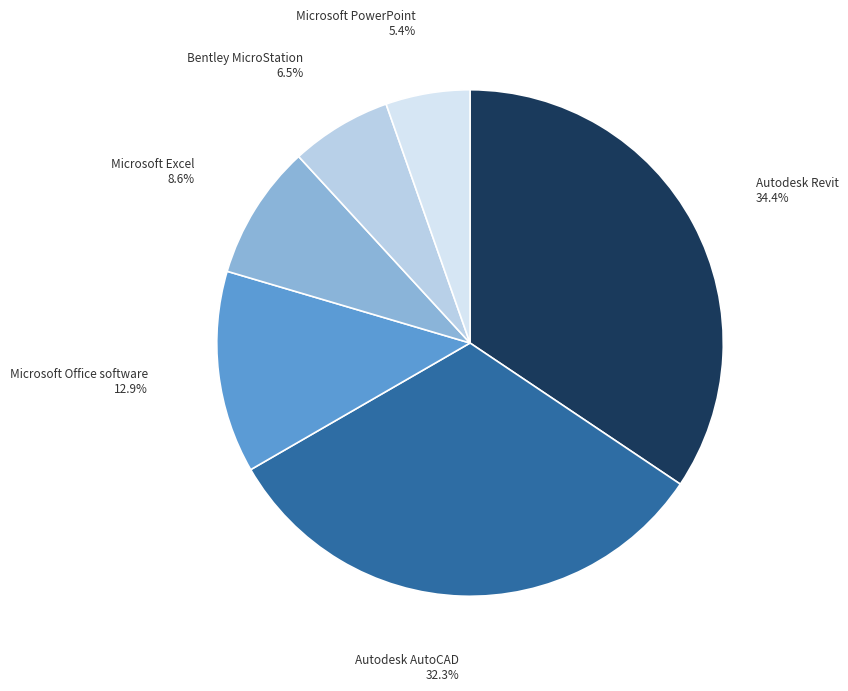

What is the largest slice in the pie chart?

Autodesk Revit